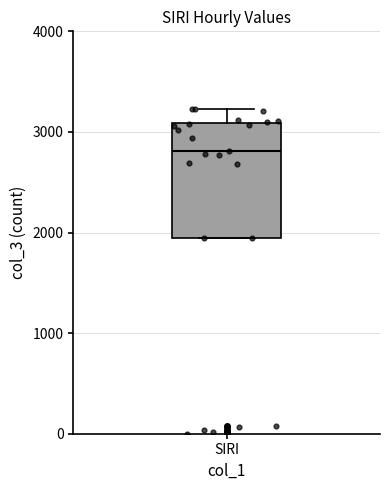

Read this box plot against the y-axis: the position of the median line, the range covered by the box, and the ends of both whiskers. The values are not printed on the chart, so give them approximately, as read against the axis.

median 2800, box 1900 to 3100, whiskers 1900 to 3200